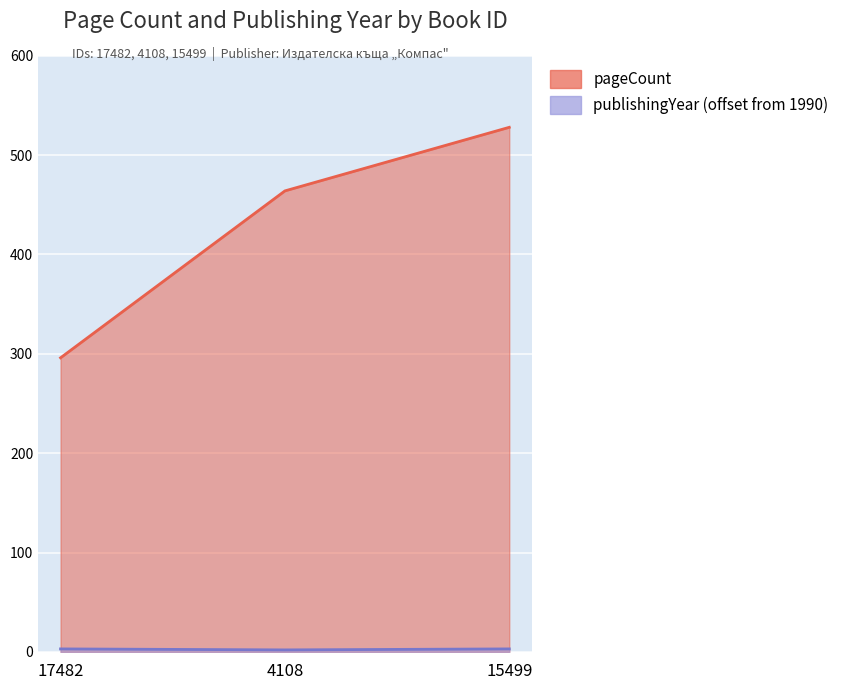

What is the sum of all pageCount values?

1288